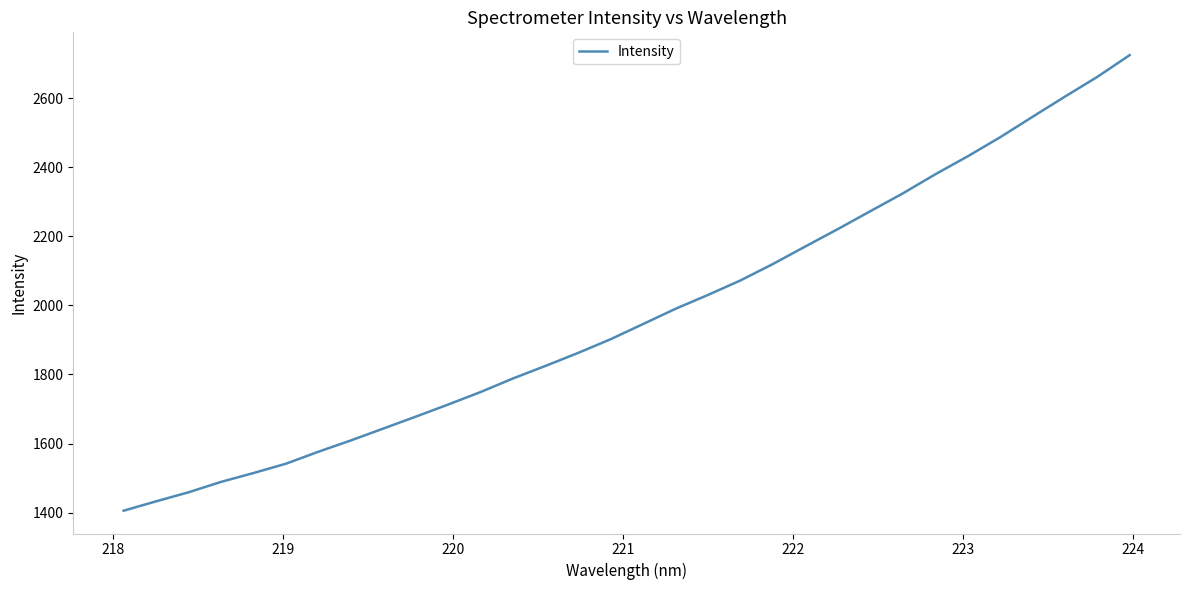

True or false: the data has more than 0 interior local peaks.

False